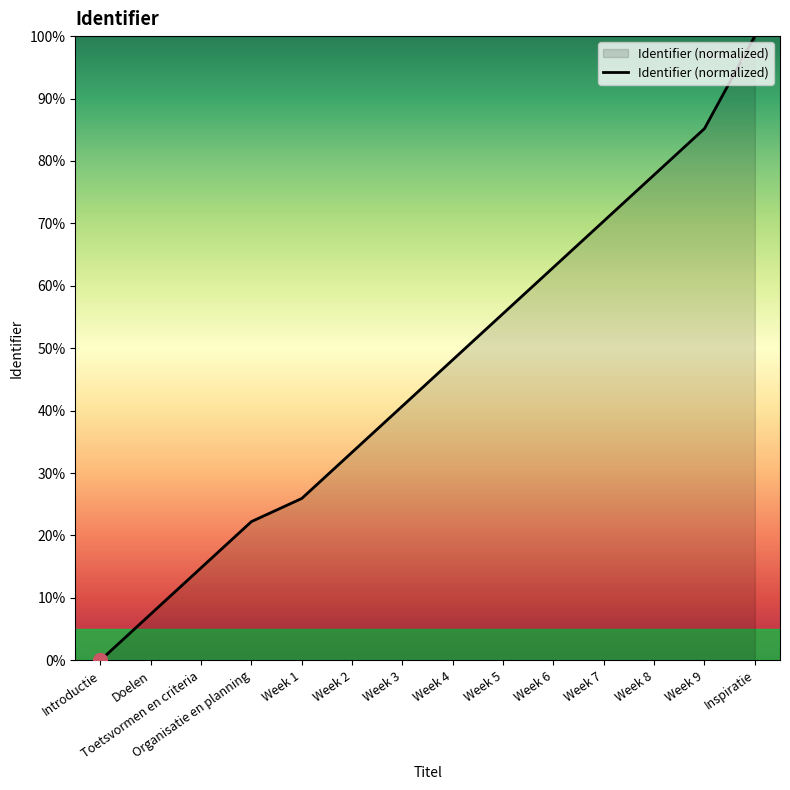

At which category does the chart reach its minimum across all series?

Introductie